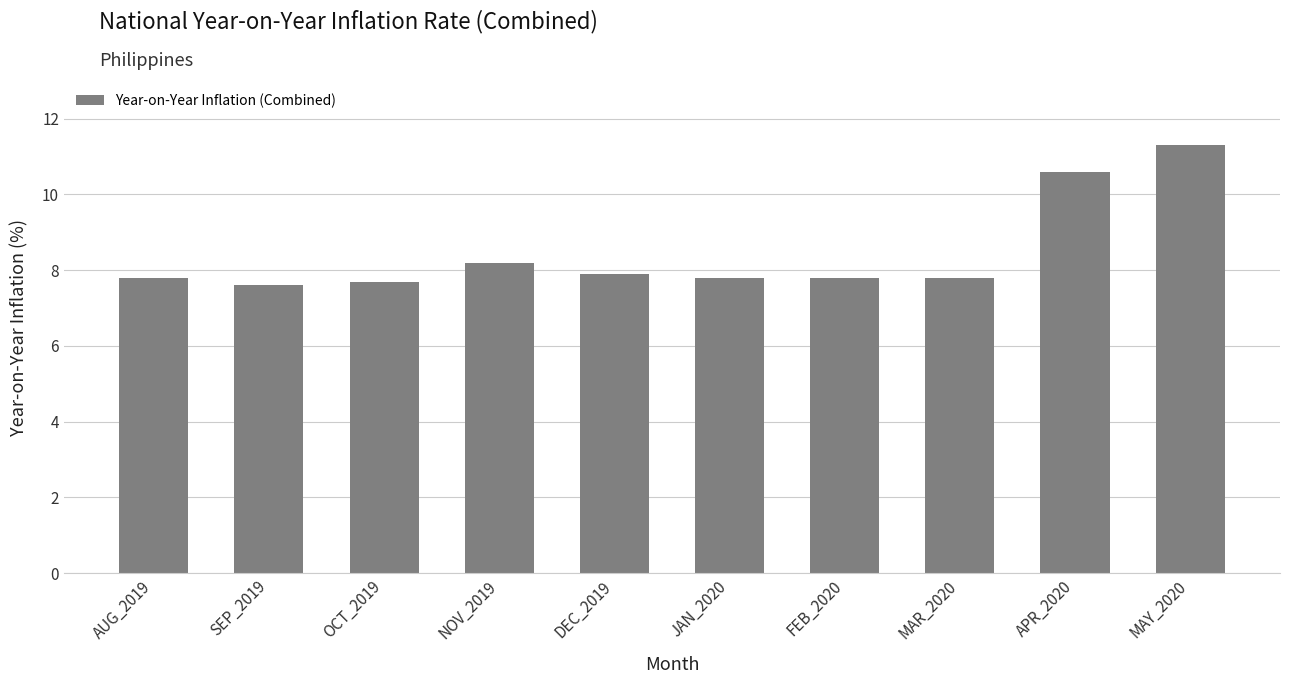

What is the label of the 8th bar from the left?

MAR_2020